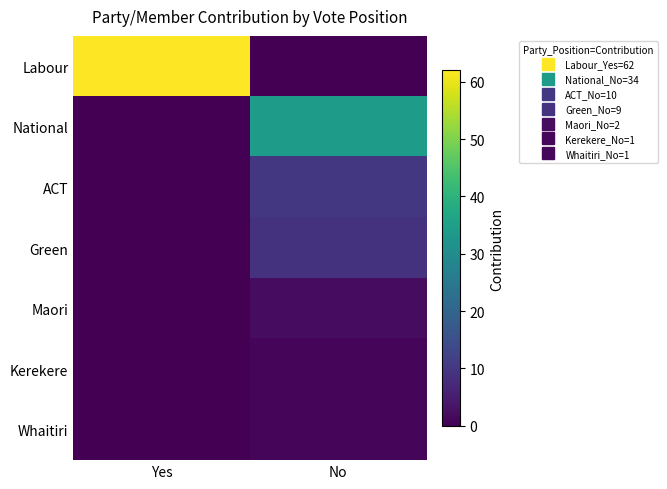

What is the spread (max minus min) of values at No?

34